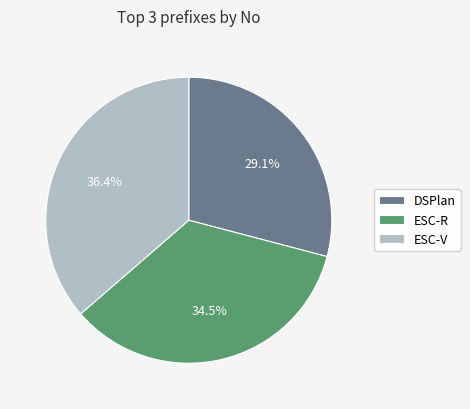

Rank the categories by value from lowest to highest.

DSPlan, ESC-R, ESC-V